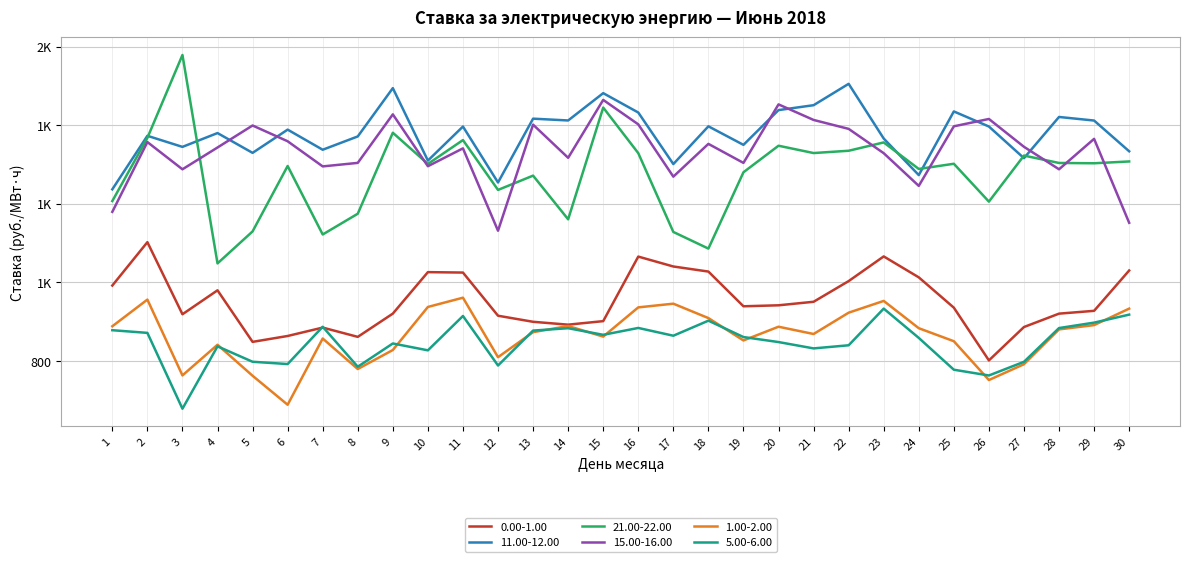

Reading left to right, transcribe all the data shown in this chart.

0.00-1.00: 1=992.1	2=1102.5	3=919.0	4=980.0	5=848.8	6=863.8	7=885.2	8=861.5	9=920.7	10=1026.2	11=1025.1	12=915.3	13=899.9	14=892.6	15=901.6	16=1065.8	17=1040.6	18=1027.7	19=939.3	20=941.9	21=950.8	22=1003.4	23=1066.2	24=1012.9	25=935.8	26=801.7	27=886.6	28=920.6	29=927.8	30=1030.4
11.00-12.00: 1=1236.9	2=1373.0	3=1344.9	4=1380.0	5=1329.6	6=1388.7	7=1337.6	8=1371.4	9=1494.3	10=1310.0	11=1396.6	12=1254.3	13=1416.7	14=1412.0	15=1481.6	16=1432.3	17=1301.1	18=1397.2	19=1350.0	20=1438.4	21=1450.9	22=1505.3	23=1366.1	24=1273.1	25=1435.0	26=1396.7	27=1316.1	28=1421.0	29=1411.9	30=1333.7
21.00-22.00: 1=1207.1	2=1367.8	3=1578.7	4=1048.4	5=1129.8	6=1296.3	7=1122.0	8=1174.8	9=1380.8	10=1301.5	11=1362.2	12=1235.4	13=1271.7	14=1160.6	15=1444.9	16=1328.9	17=1128.4	18=1086.1	19=1280.3	20=1347.8	21=1329.2	22=1335.0	23=1356.2	24=1288.7	25=1301.9	26=1205.6	27=1322.8	28=1303.9	29=1303.2	30=1307.8
15.00-16.00: 1=1179.6	2=1357.1	3=1287.8	4=1343.3	5=1399.3	6=1359.2	7=1295.2	8=1304.1	9=1427.6	10=1295.7	11=1341.1	12=1131.5	13=1401.4	14=1317.1	15=1464.4	16=1402.2	17=1269.1	18=1352.5	19=1304.1	20=1453.0	21=1413.4	22=1390.7	23=1328.8	24=1245.6	25=1397.1	26=1415.9	27=1345.0	28=1287.9	29=1365.2	30=1151.8
1.00-2.00: 1=888.5	2=956.4	3=763.5	4=841.5	5=762.6	6=688.8	7=857.3	8=779.7	9=828.1	10=937.6	11=961.2	12=809.8	13=873.5	14=889.1	15=862.2	16=936.6	17=946.0	18=909.3	19=852.4	20=887.4	21=868.8	22=923.1	23=953.0	24=883.6	25=850.5	26=751.7	27=792.0	28=880.5	29=891.5	30=933.4
5.00-6.00: 1=878.5	2=871.7	3=678.8	4=837.5	5=798.2	6=792.4	7=887.3	8=785.5	9=844.7	10=827.3	11=914.7	12=788.7	13=877.5	14=883.6	15=866.7	16=884.2	17=864.5	18=902.7	19=861.1	20=848.3	21=832.2	22=840.1	23=933.4	24=858.9	25=778.0	26=763.3	27=798.1	28=884.0	29=897.7	30=918.1